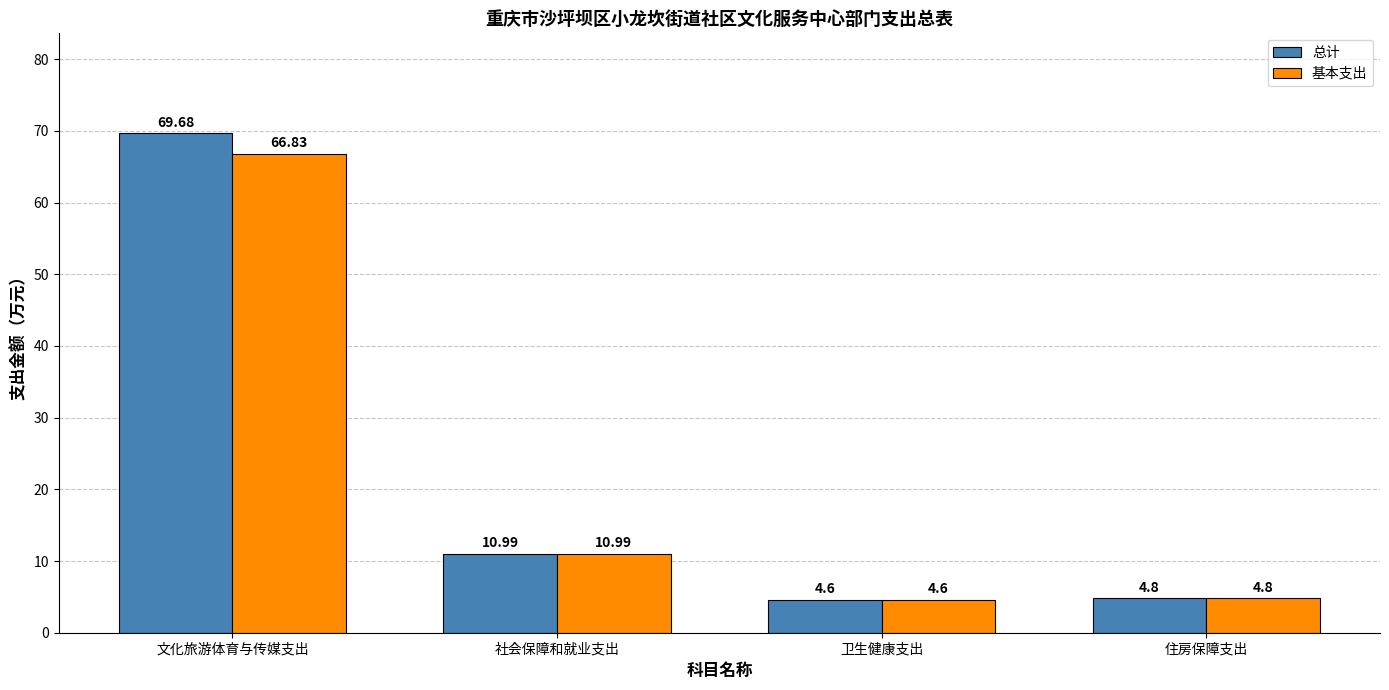

Which category has the lowest value in the 总计 series?

卫生健康支出